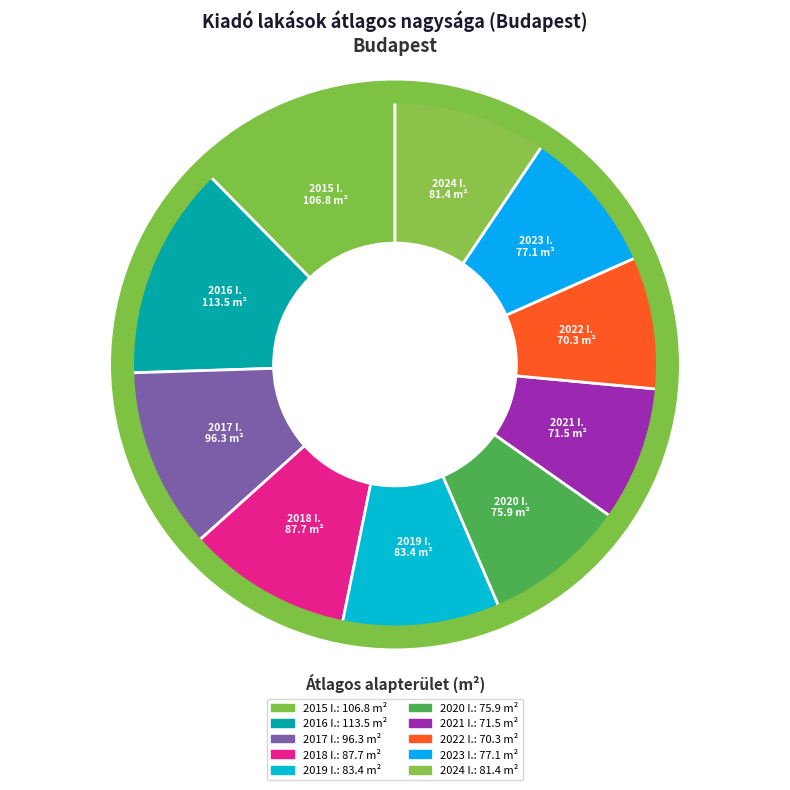

Approximately how many times larger is the value at 2016 I. compared to 2022 I.?

1.6